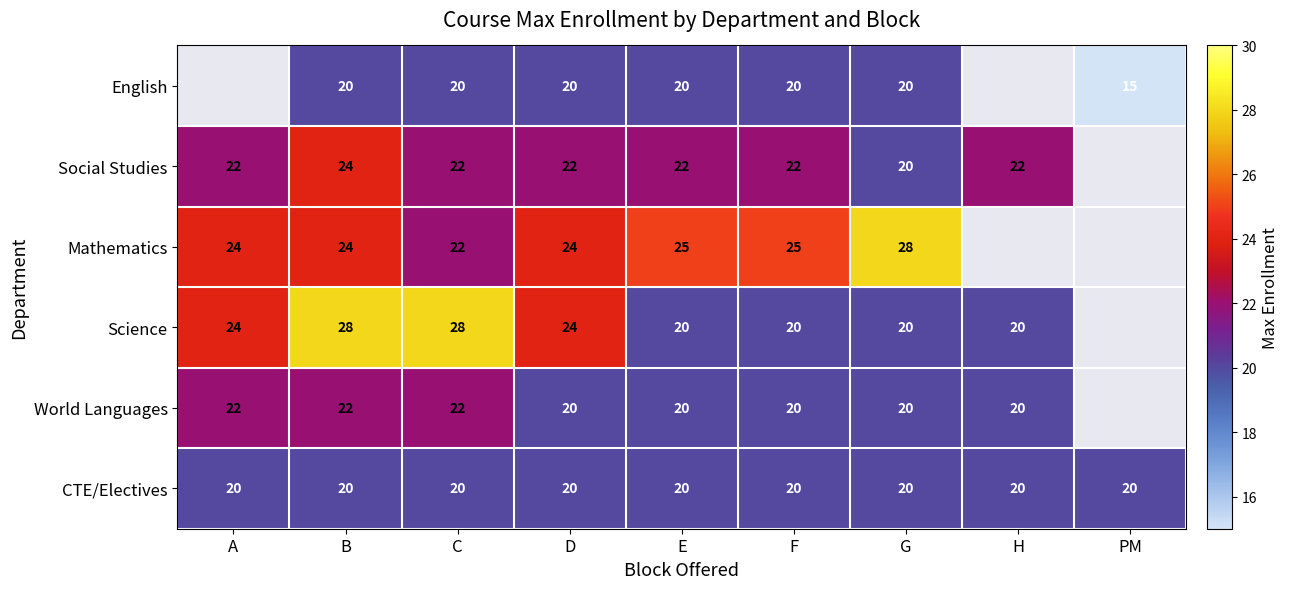

The Social Studies series shows 9 at F. True or false?

False